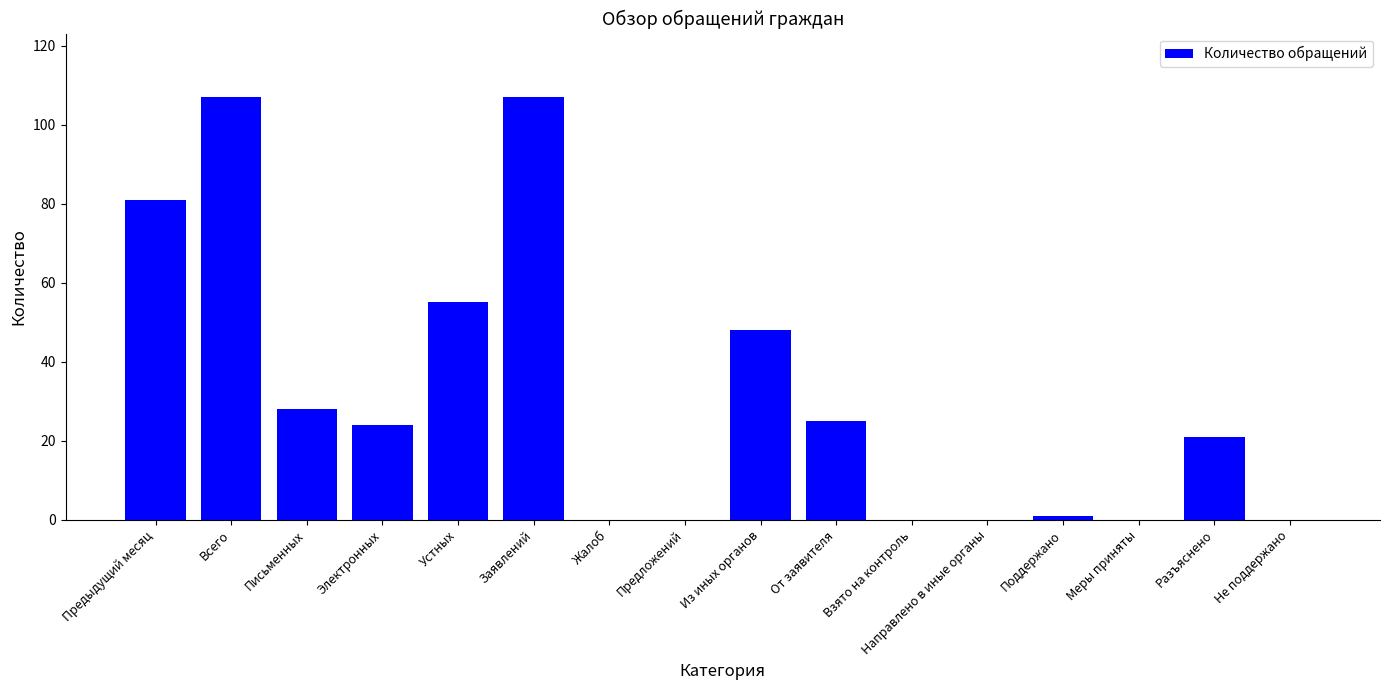

Between Всего and Взято на контроль, which is larger?

Всего